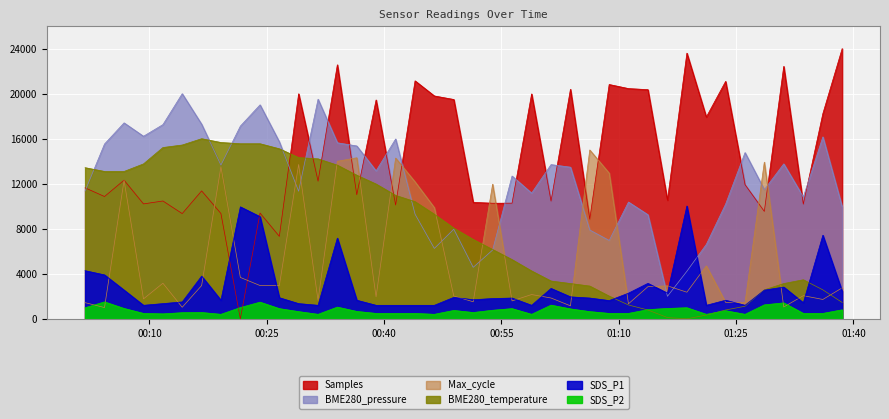

What is the total value across all series at 2024/02/04 00:09:14?

43641.3